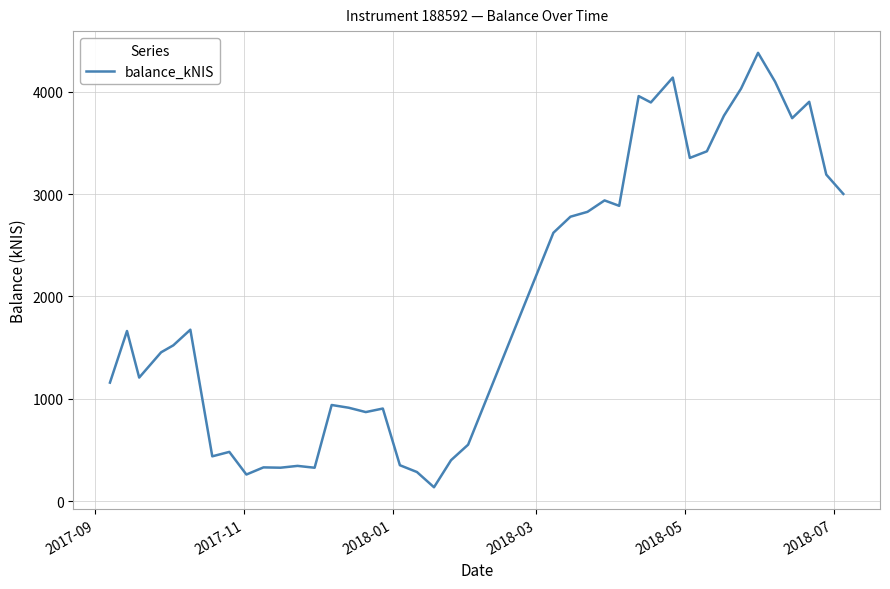

What is the greatest value displayed?

4379.9